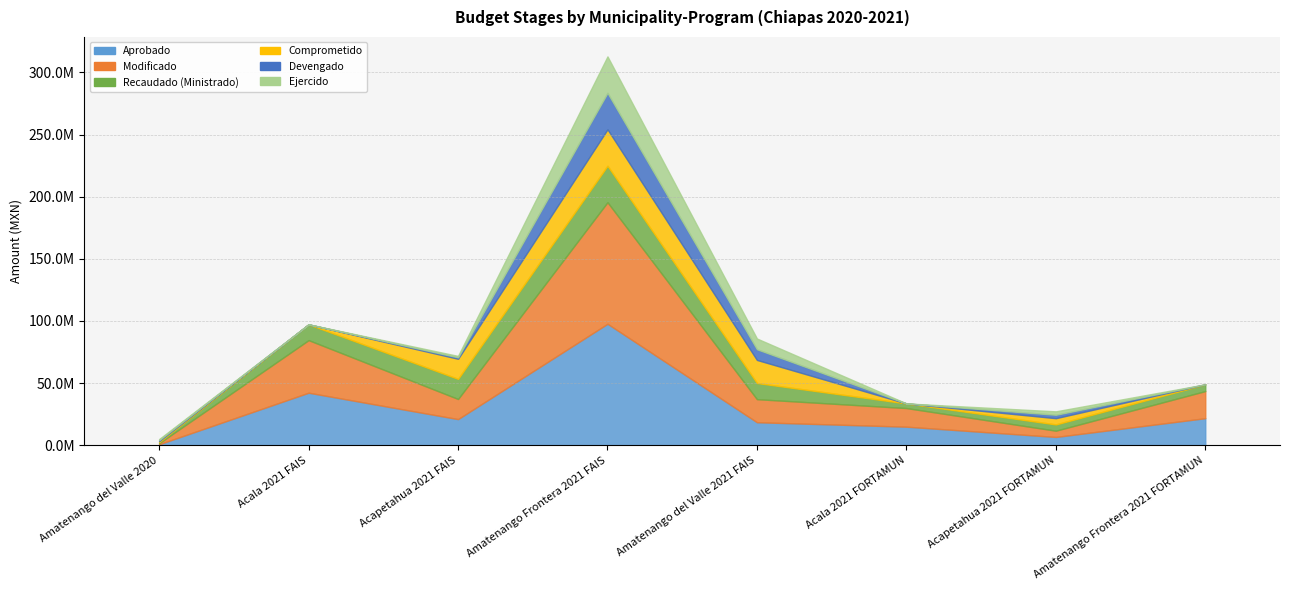

True or false: Recaudado (Ministrado) and Devengado intersect in this chart.

False